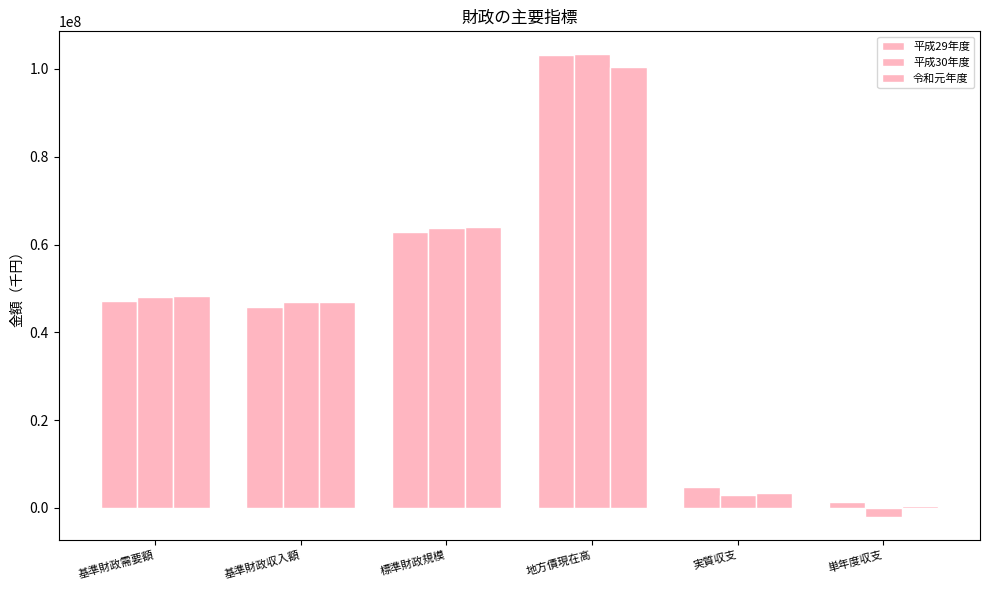

What value does the 平成29年度 series have at 地方債現在高, to the nearest 10?

103170520